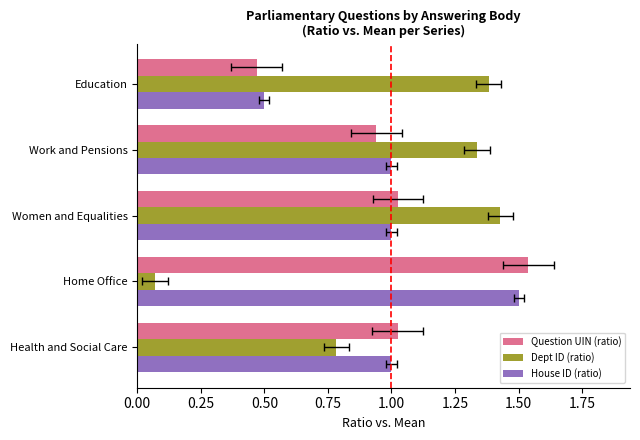

Rank the series at Women and Equalities from highest to lowest value.

Dept ID (ratio), Question UIN (ratio), House ID (ratio)